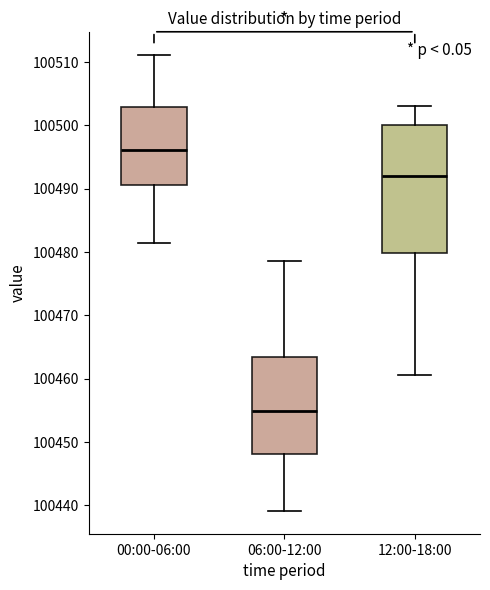

Comparing the boxes themselves (not the whiskers), which one is the tallest?

12:00-18:00